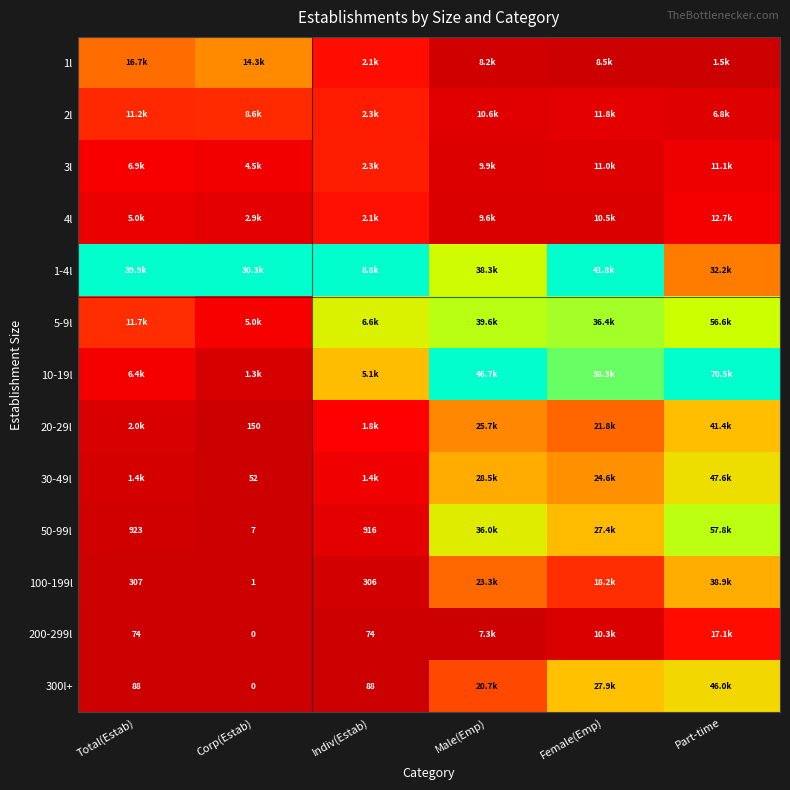

Which series has the largest total across all categories?

1-4l